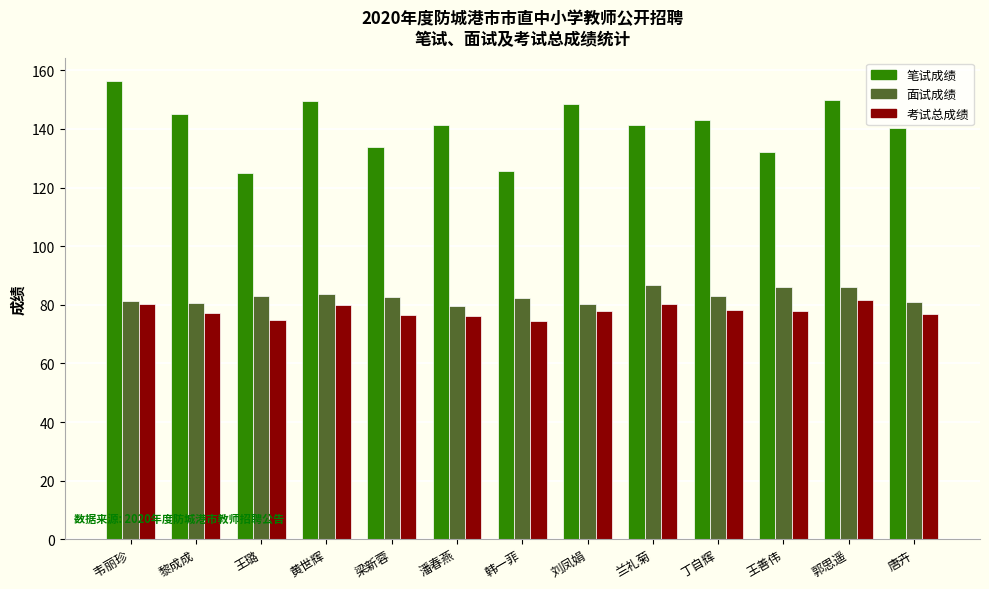

At which label does 考试总成绩 first exceed 77?

韦丽珍